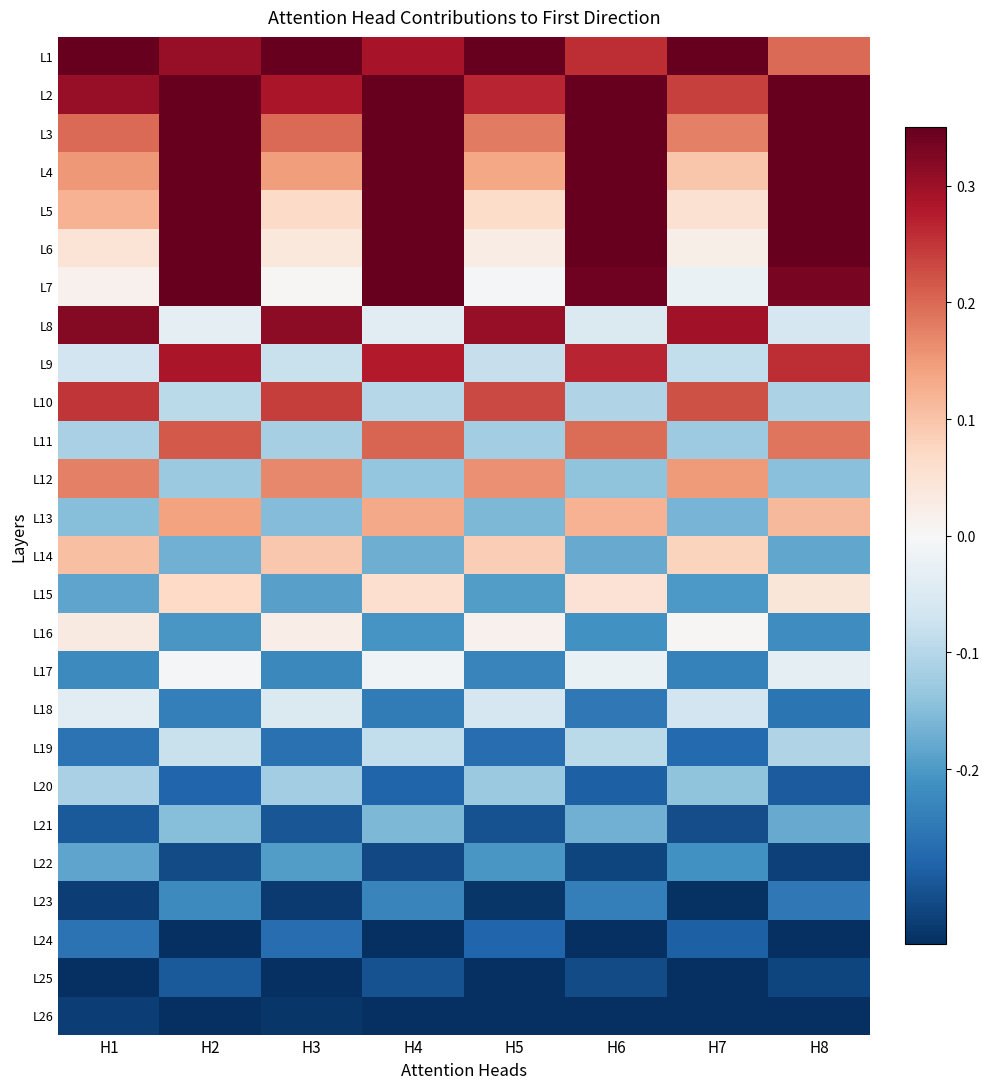

Reading left to right, transcribe all the data shown in this chart.

L1: H1=0.3	H2=0.3	H3=0.3	H4=0.3	H5=0.3	H6=0.3	H7=0.3	H8=0.2
L2: H1=0.3	H2=0.3	H3=0.3	H4=0.3	H5=0.3	H6=0.3	H7=0.2	H8=0.3
L3: H1=0.2	H2=0.3	H3=0.2	H4=0.3	H5=0.2	H6=0.3	H7=0.2	H8=0.3
L4: H1=0.2	H2=0.3	H3=0.1	H4=0.3	H5=0.1	H6=0.3	H7=0.1	H8=0.3
L5: H1=0.1	H2=0.3	H3=0.1	H4=0.3	H5=0.1	H6=0.3	H7=0.1	H8=0.3
L6: H1=0.0	H2=0.3	H3=0.0	H4=0.3	H5=0.0	H6=0.3	H7=0.0	H8=0.3
L7: H1=0.0	H2=0.3	H3=0.0	H4=0.3	H5=-0.0	H6=0.3	H7=-0.0	H8=0.3
L8: H1=0.3	H2=-0.0	H3=0.3	H4=-0.0	H5=0.3	H6=-0.0	H7=0.3	H8=-0.1
L9: H1=-0.1	H2=0.3	H3=-0.1	H4=0.3	H5=-0.1	H6=0.3	H7=-0.1	H8=0.3
L10: H1=0.2	H2=-0.1	H3=0.2	H4=-0.1	H5=0.2	H6=-0.1	H7=0.2	H8=-0.1
L11: H1=-0.1	H2=0.2	H3=-0.1	H4=0.2	H5=-0.1	H6=0.2	H7=-0.1	H8=0.2
L12: H1=0.2	H2=-0.1	H3=0.2	H4=-0.1	H5=0.2	H6=-0.1	H7=0.2	H8=-0.1
L13: H1=-0.1	H2=0.1	H3=-0.2	H4=0.1	H5=-0.2	H6=0.1	H7=-0.2	H8=0.1
L14: H1=0.1	H2=-0.2	H3=0.1	H4=-0.2	H5=0.1	H6=-0.2	H7=0.1	H8=-0.2
L15: H1=-0.2	H2=0.1	H3=-0.2	H4=0.1	H5=-0.2	H6=0.1	H7=-0.2	H8=0.0
L16: H1=0.0	H2=-0.2	H3=0.0	H4=-0.2	H5=0.0	H6=-0.2	H7=0.0	H8=-0.2
L17: H1=-0.2	H2=-0.0	H3=-0.2	H4=-0.0	H5=-0.2	H6=-0.0	H7=-0.2	H8=-0.0
L18: H1=-0.0	H2=-0.2	H3=-0.0	H4=-0.2	H5=-0.1	H6=-0.2	H7=-0.1	H8=-0.3
L19: H1=-0.3	H2=-0.1	H3=-0.3	H4=-0.1	H5=-0.3	H6=-0.1	H7=-0.3	H8=-0.1
L20: H1=-0.1	H2=-0.3	H3=-0.1	H4=-0.3	H5=-0.1	H6=-0.3	H7=-0.1	H8=-0.3
L21: H1=-0.3	H2=-0.1	H3=-0.3	H4=-0.2	H5=-0.3	H6=-0.2	H7=-0.3	H8=-0.2
L22: H1=-0.2	H2=-0.3	H3=-0.2	H4=-0.3	H5=-0.2	H6=-0.3	H7=-0.2	H8=-0.3
L23: H1=-0.3	H2=-0.2	H3=-0.3	H4=-0.2	H5=-0.3	H6=-0.2	H7=-0.3	H8=-0.2
L24: H1=-0.3	H2=-0.3	H3=-0.3	H4=-0.3	H5=-0.3	H6=-0.3	H7=-0.3	H8=-0.3
L25: H1=-0.3	H2=-0.3	H3=-0.3	H4=-0.3	H5=-0.3	H6=-0.3	H7=-0.3	H8=-0.3
L26: H1=-0.3	H2=-0.3	H3=-0.3	H4=-0.3	H5=-0.3	H6=-0.3	H7=-0.3	H8=-0.3